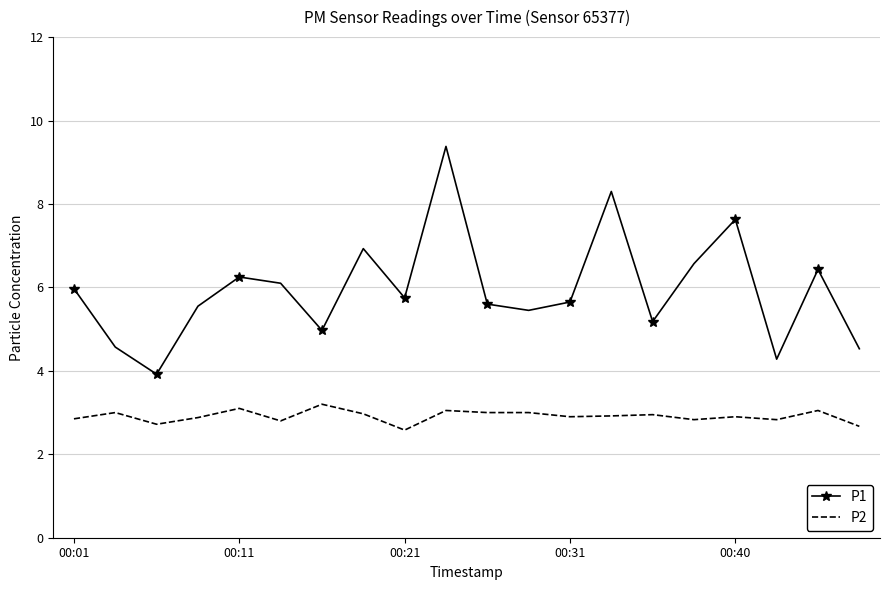

True or false: P2 and P1 cross at least once.

False